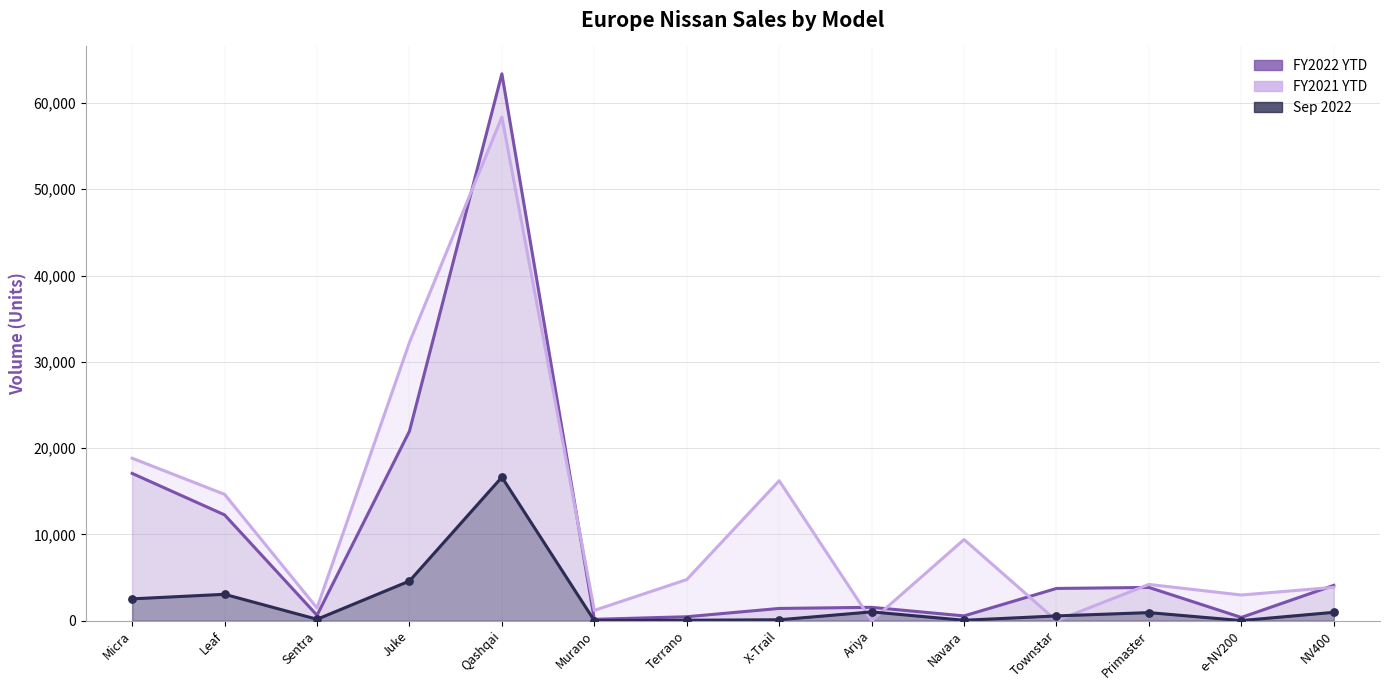

Which series contains the lowest Y value?

FY2021 YTD